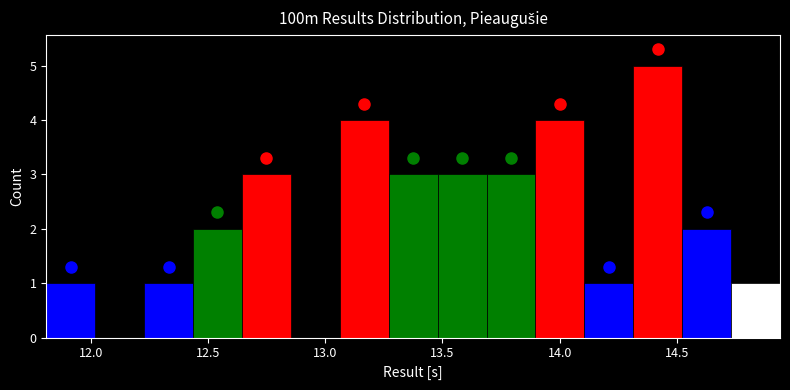

Which range on the x-axis has the tallest bar?

14.30 to 14.50